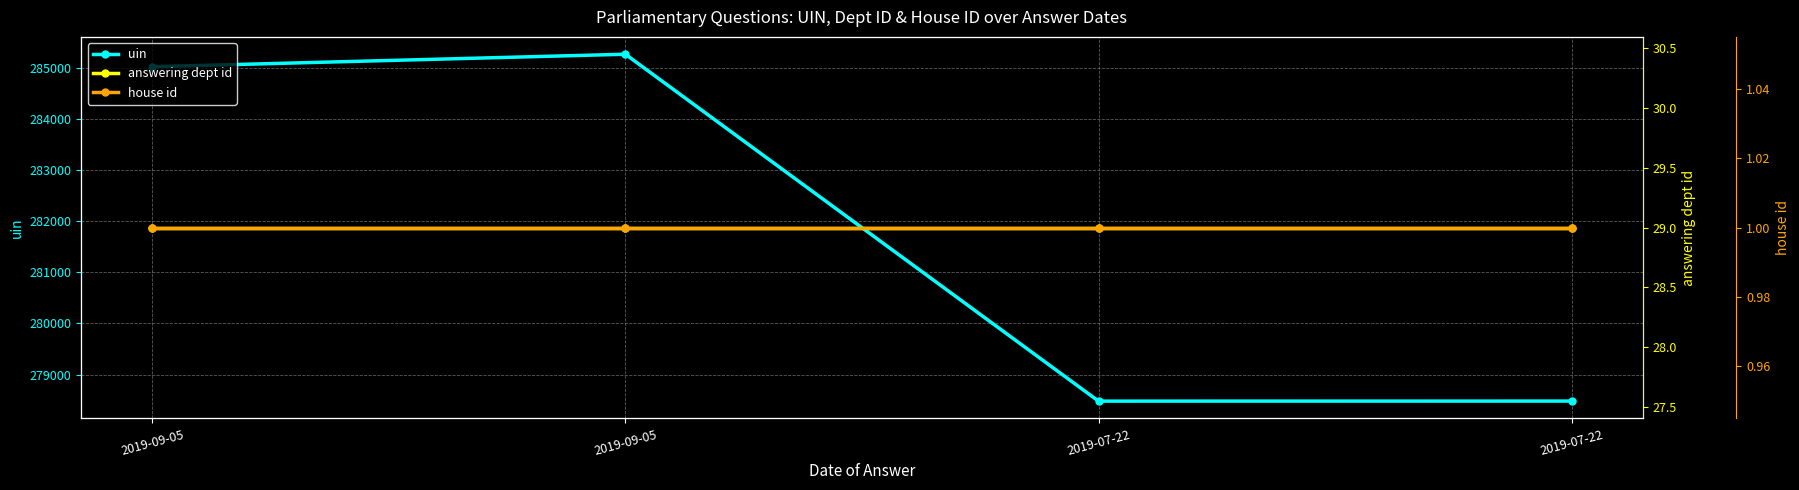

True or false: house id and uin cross at least once.

False